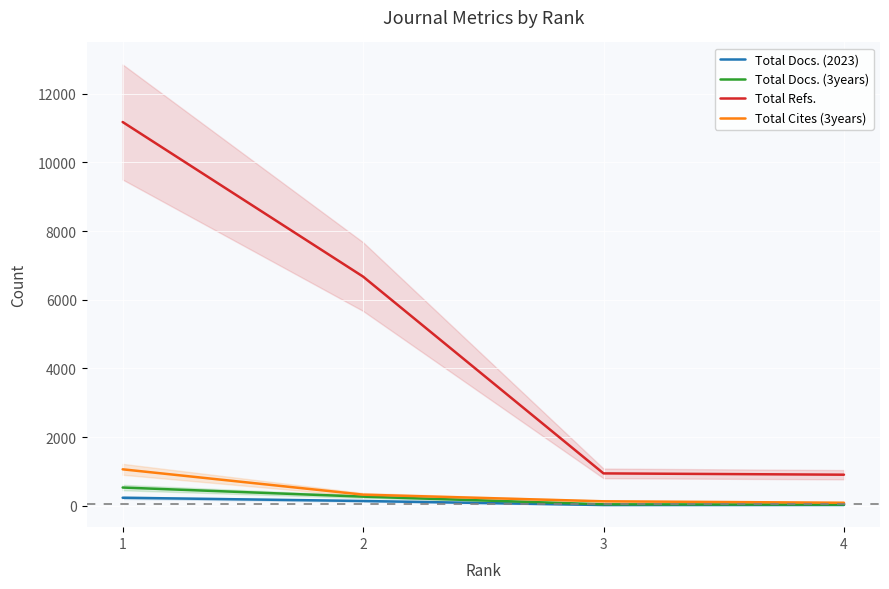

Which label corresponds to the smallest value in the chart?

3